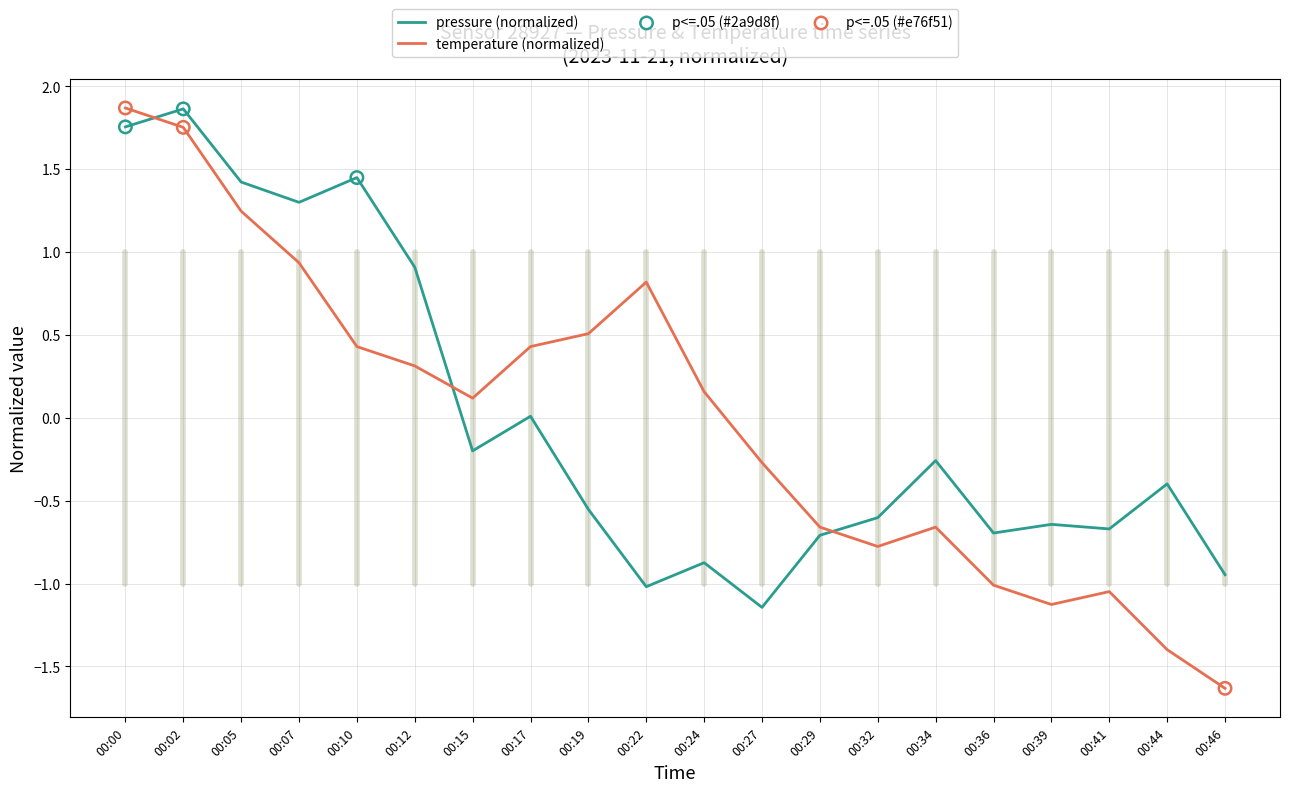

Which series has the largest range (max minus min)?

temperature (normalized)